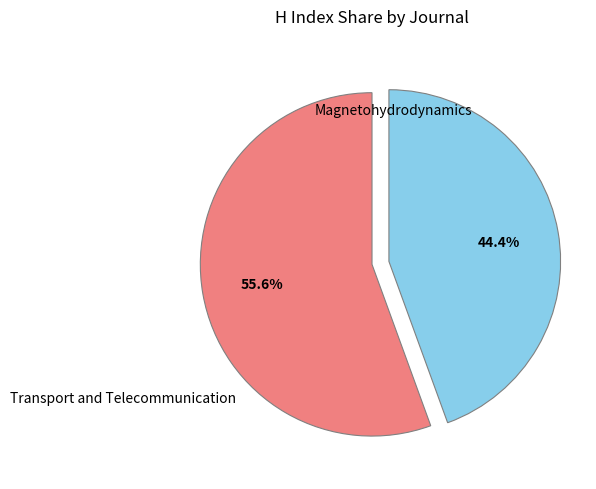

Combined, what portion of the pie is Magnetohydrodynamics and Transport and Telecommunication?

100.0%